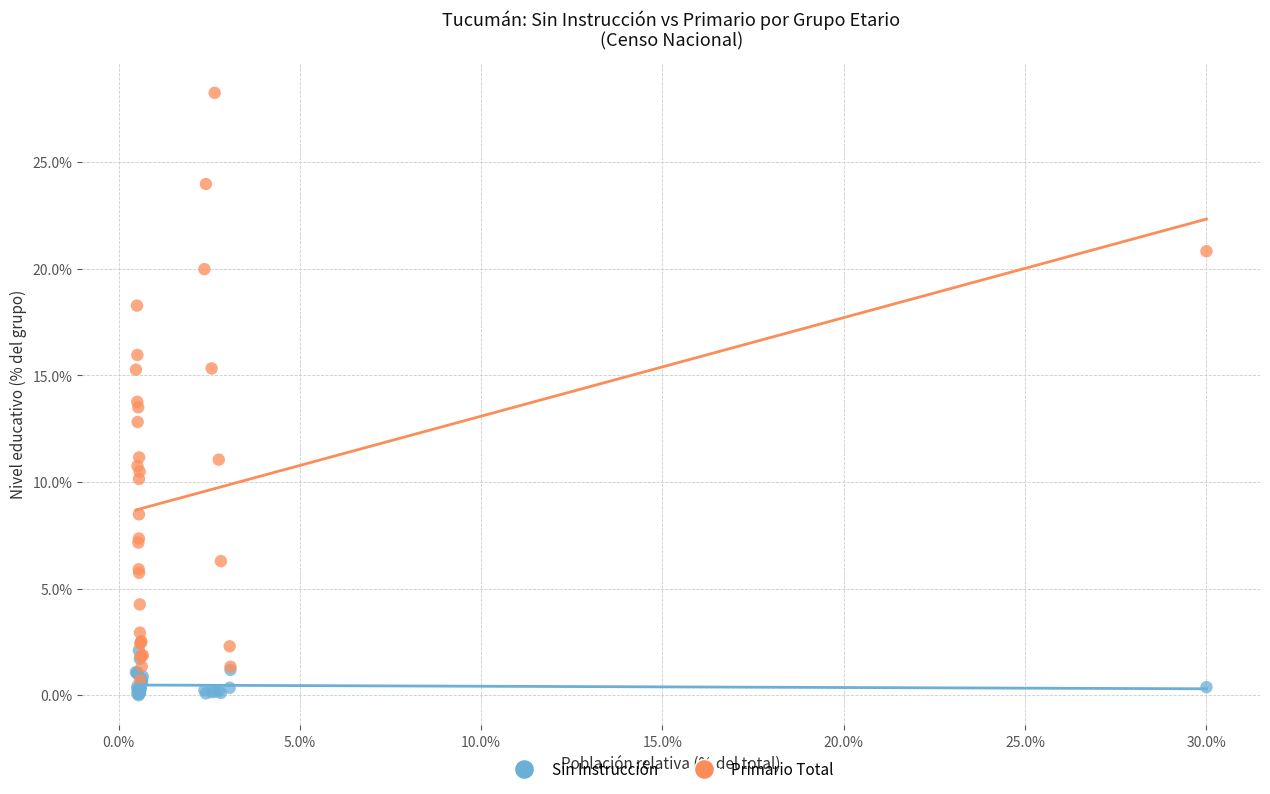

What are all the series names shown in the legend?

Sin Instrucción, Primario Total